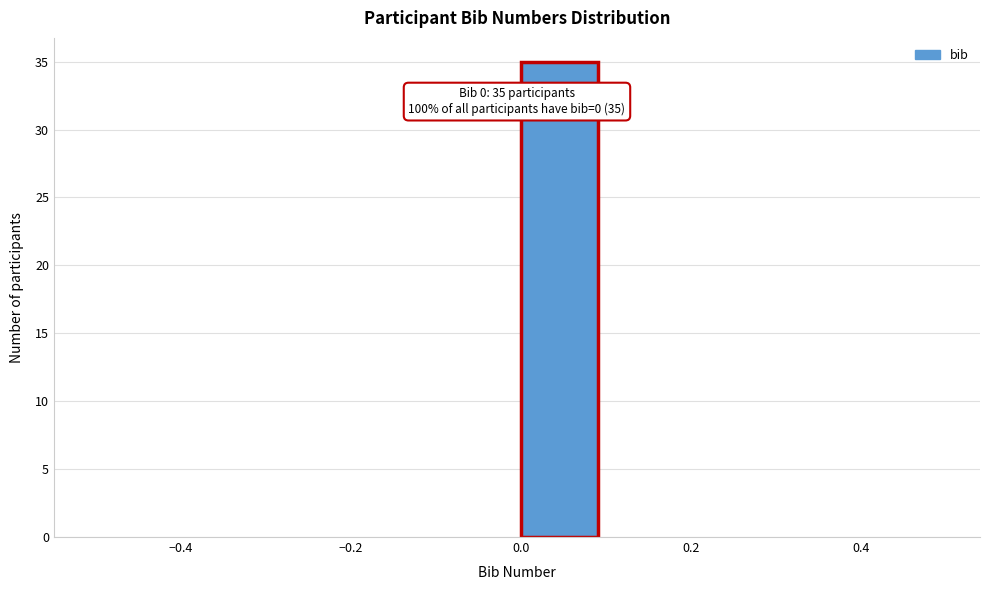

Over which range of the x-axis is the bar tallest?

0.0 to 0.1